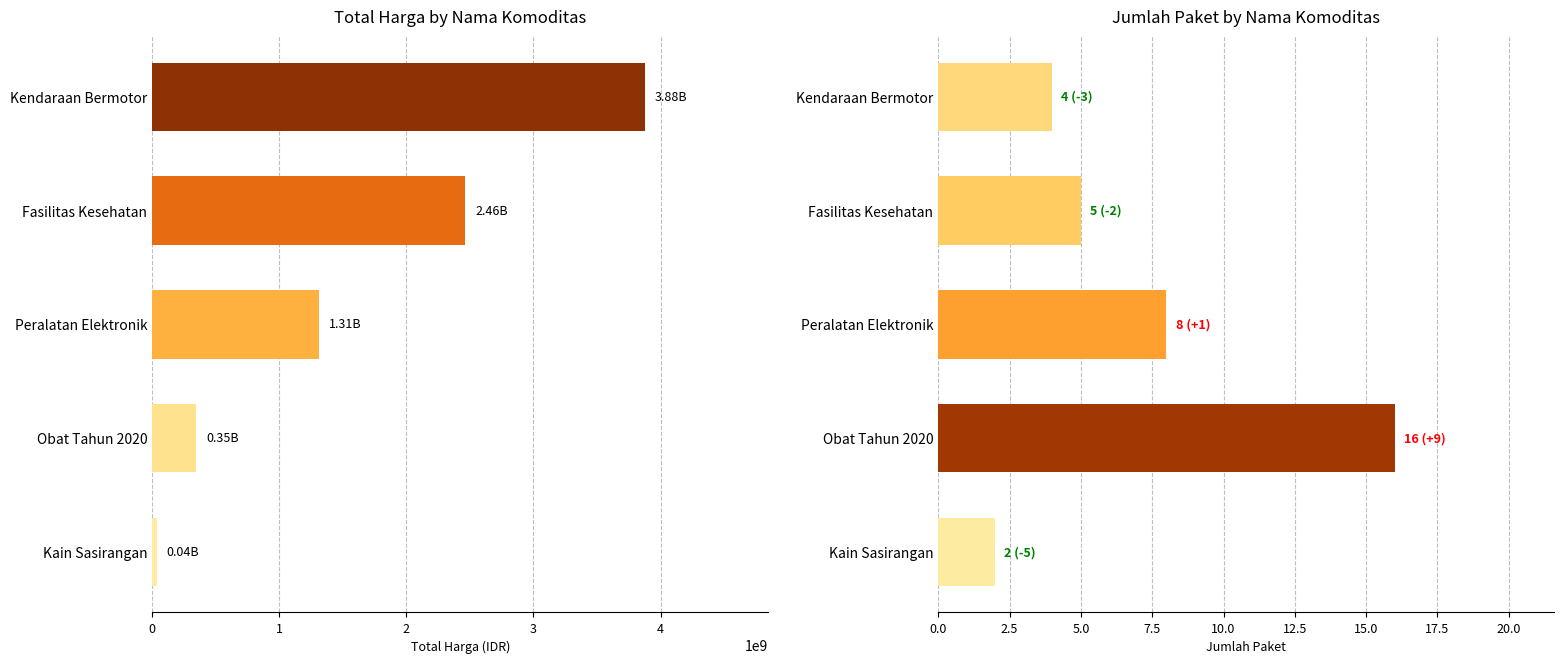

What is the average value of the Total Harga series?

1607392651